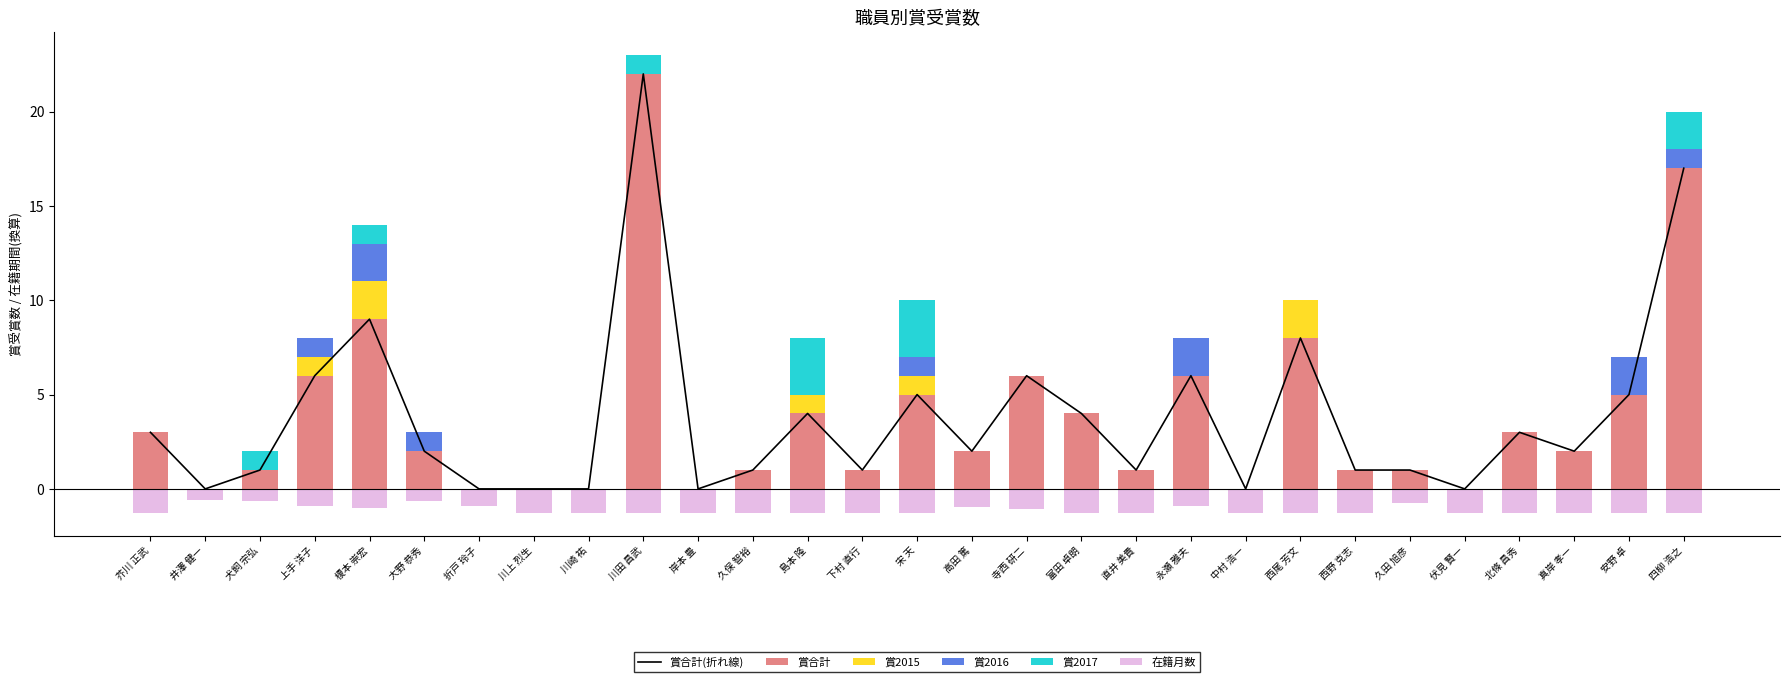

Does the chart contain any negative values?

Yes